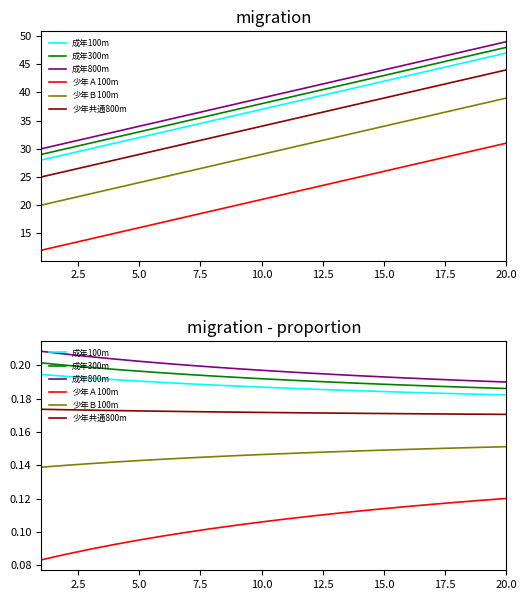

Is the value of 少年共通800m at 7.5 greater than the value of 成年800m at 10.0?

No